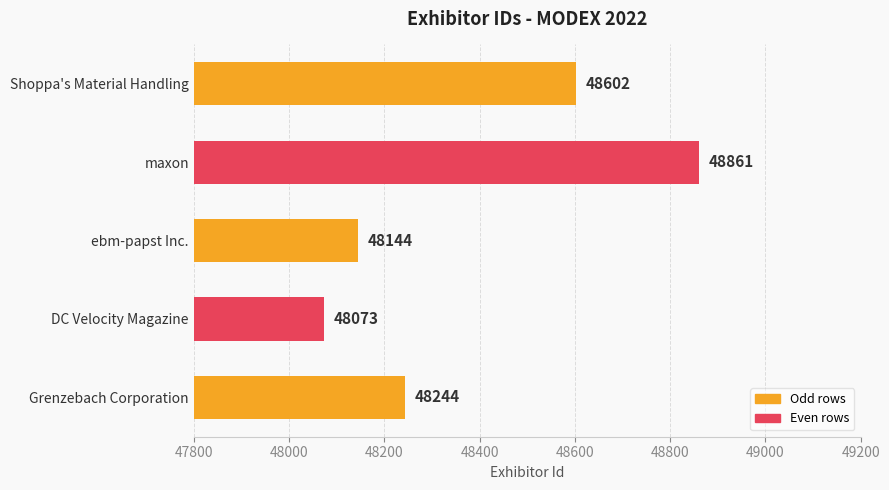

Read the value at Shoppa's Material Handling.

48602